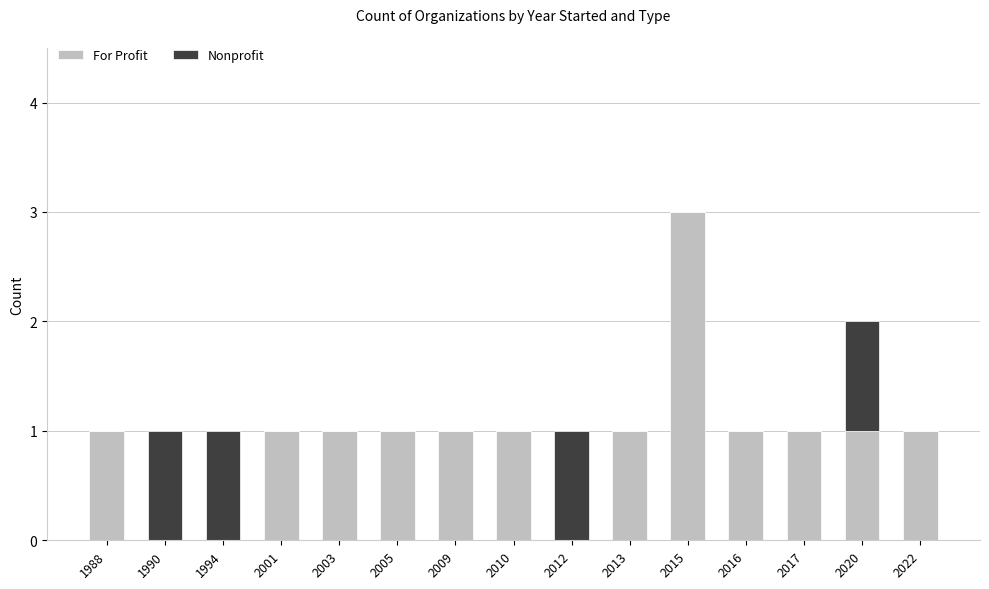

At which category is the sum across all series the highest?

2015